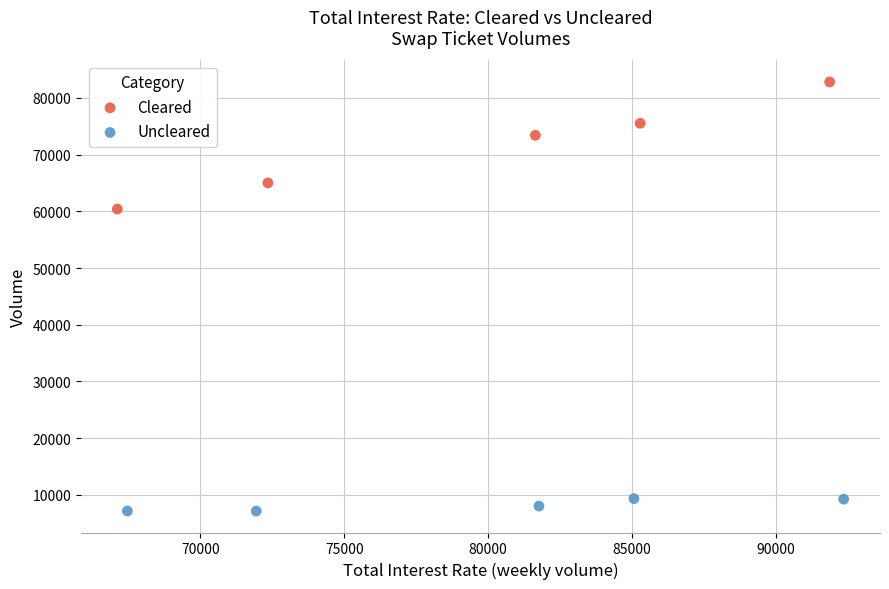

Which series contains the lowest Y value?

Uncleared